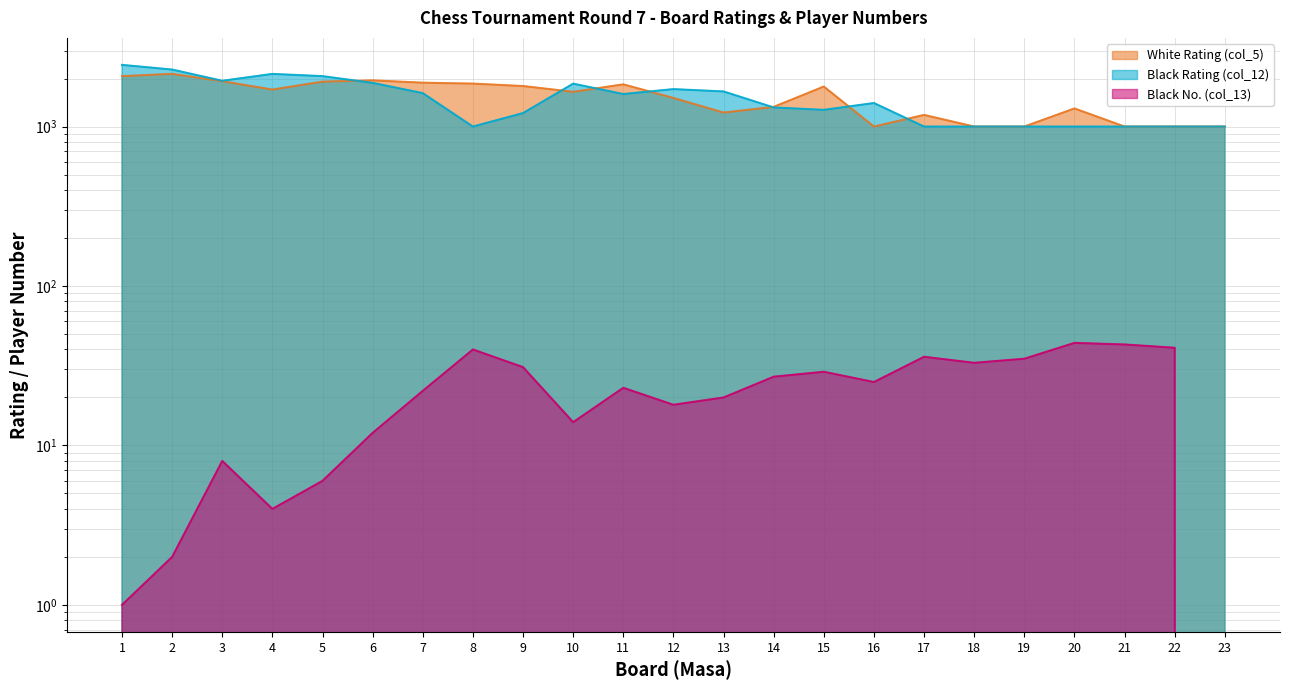

What are all the series names shown in the legend?

White Rating (col_5), Black Rating (col_12), Black No. (col_13)